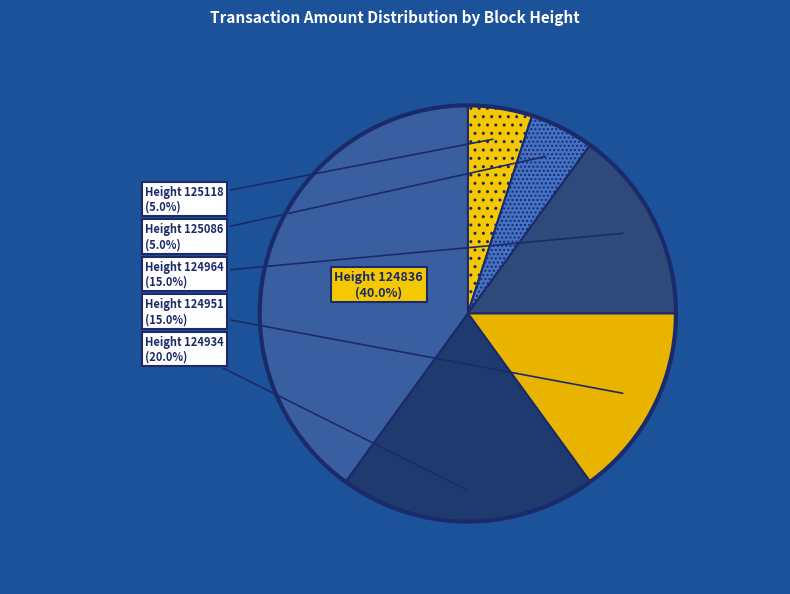

To the nearest percent, what is the difference between the largest and smallest slice percentages?

35%